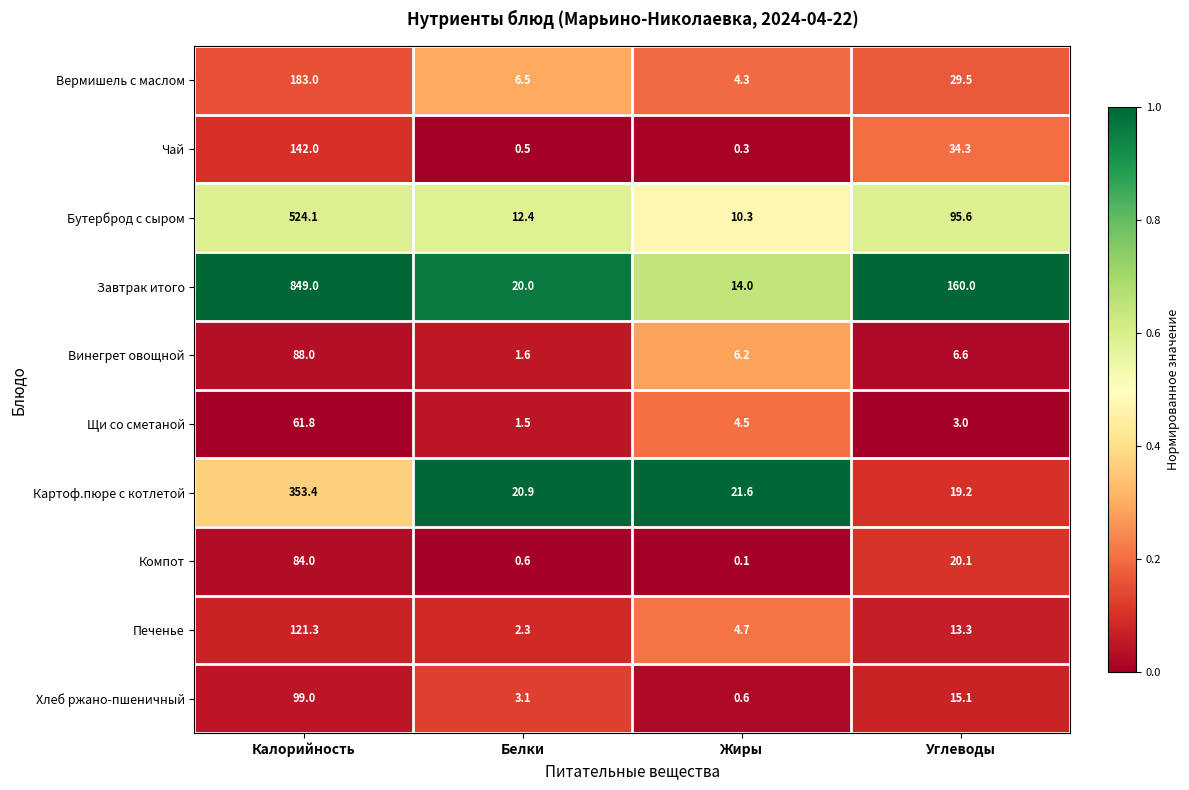

Is it true that Винегрет овощной equals 6.2 at Жиры?

True